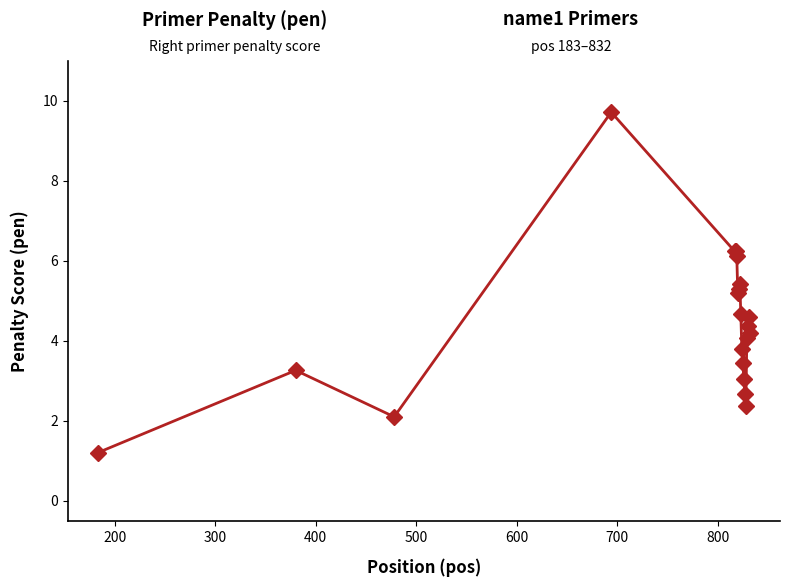

What is the maximum value shown in the chart?

9.7